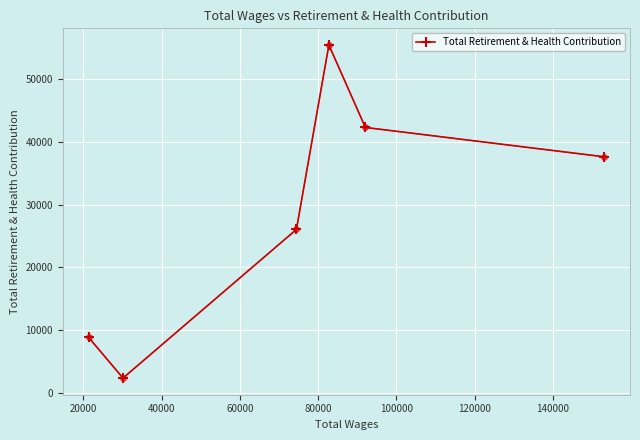

What is the minimum value shown in the chart?

2306